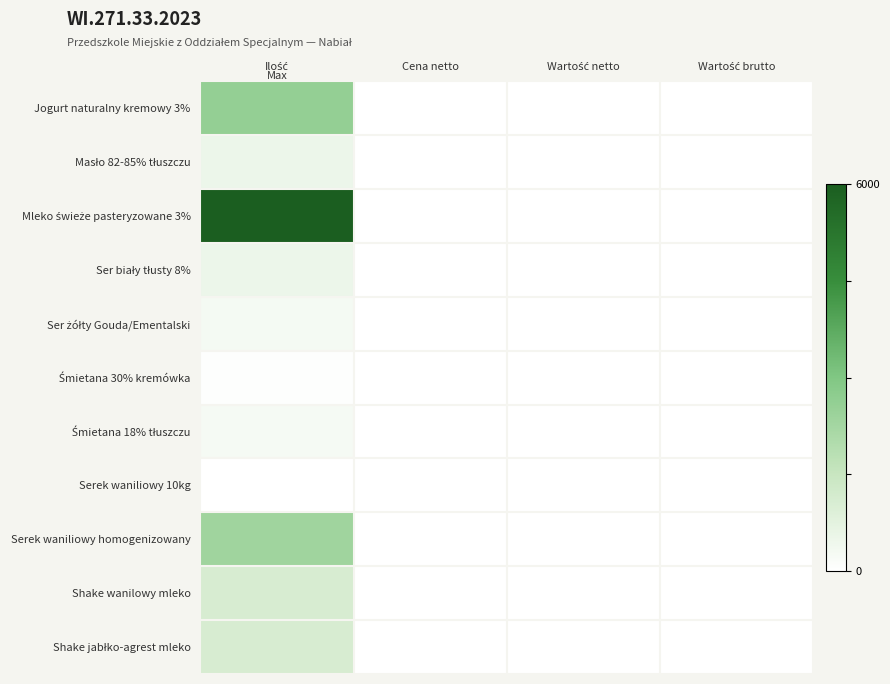

At how many categories does at least one series exceed 3359?

1